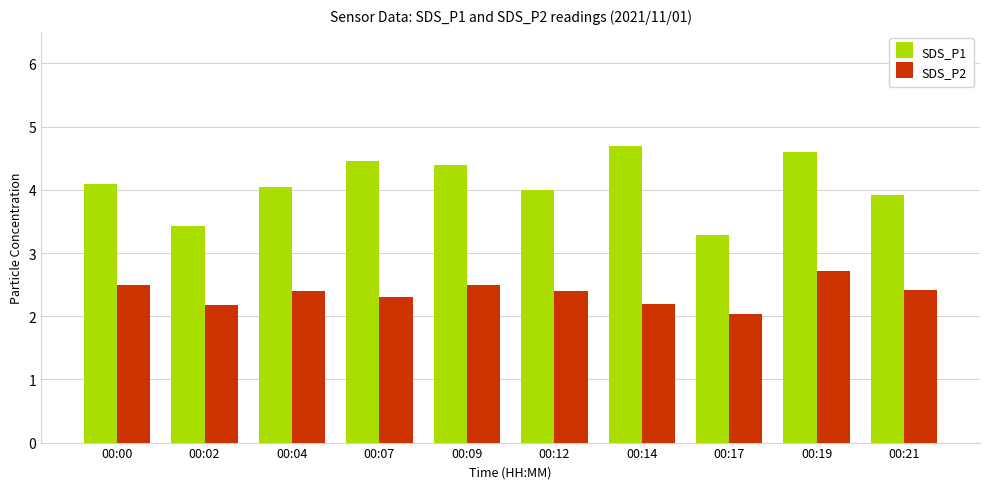

List the series in order of their peak value, lowest first.

SDS_P2, SDS_P1